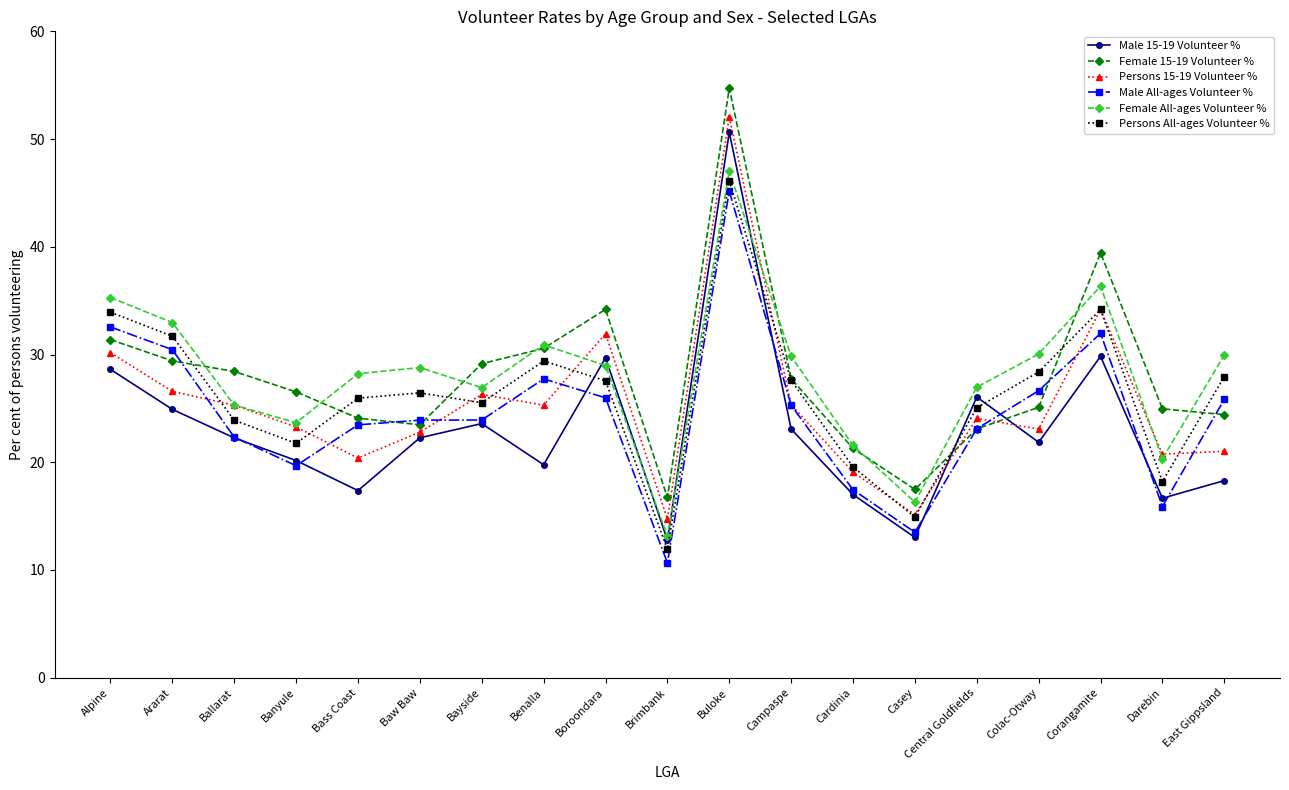

What is the sum of the Female 15-19 Volunteer % values at Brimbank and Cardinia?

38.0